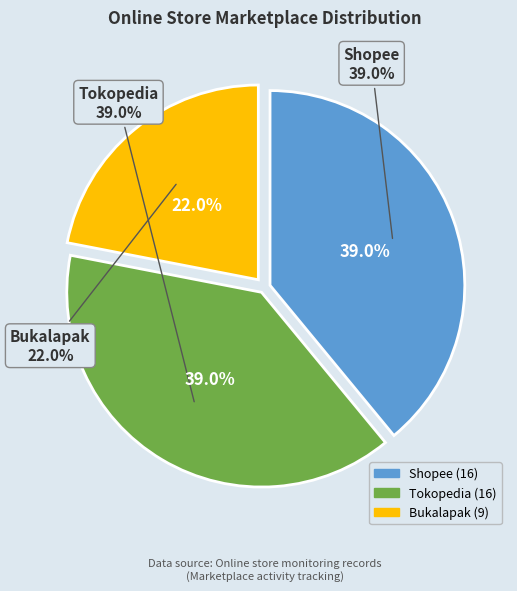

To the nearest percent, what is the average slice percentage?

33%